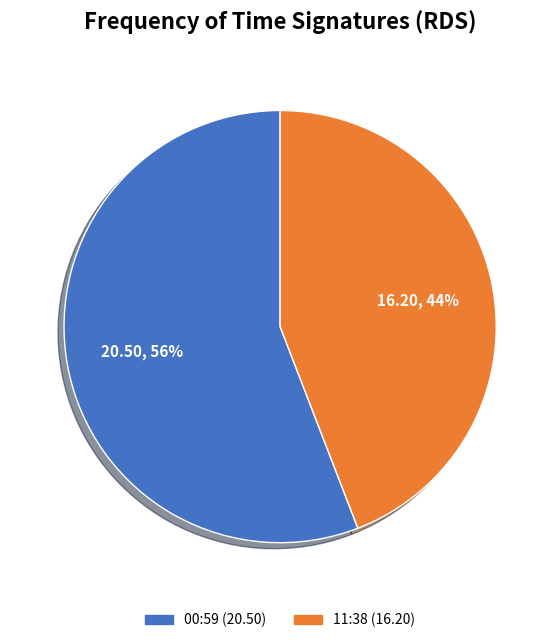

Is it true that 00:59 (20.50) is 56% of the pie?

True